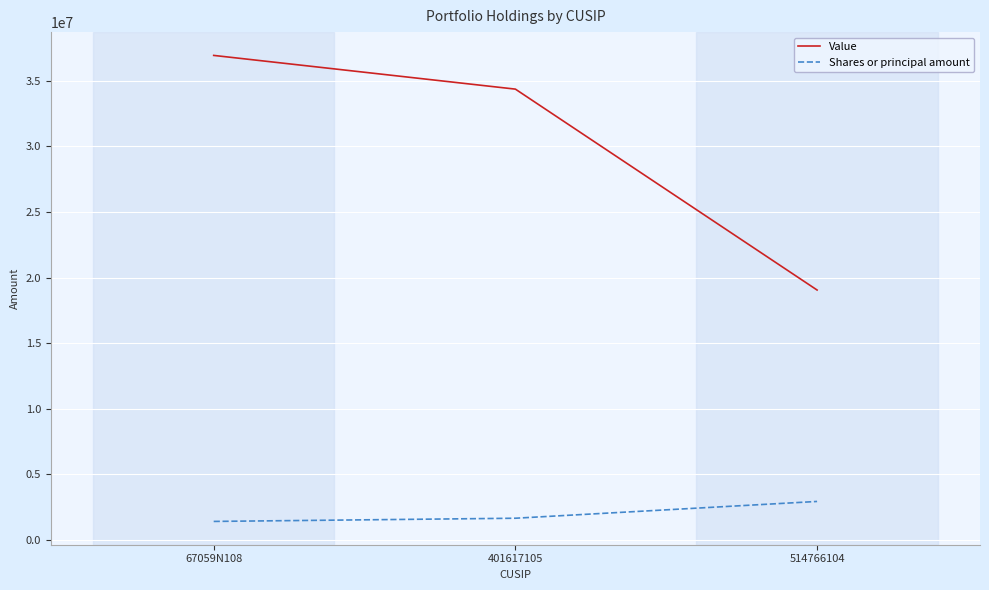

At which label does Value reach its minimum?

514766104